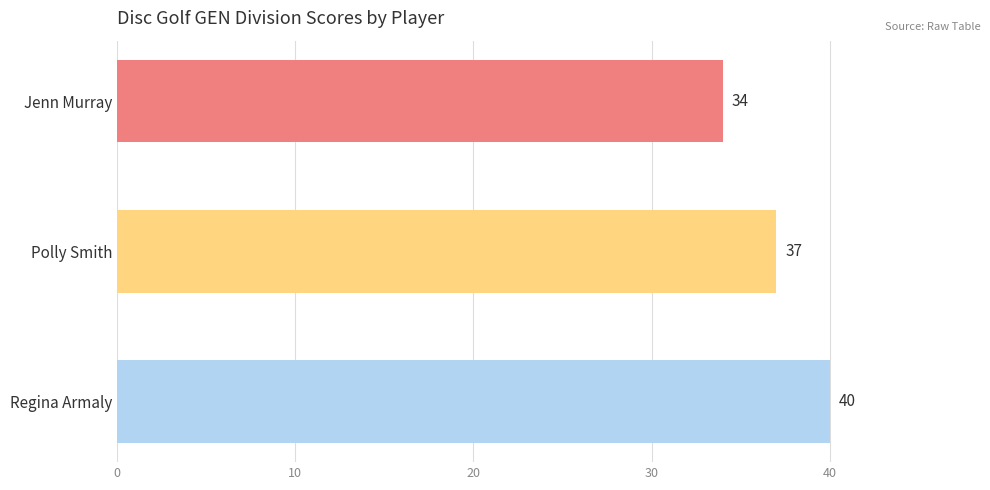

Which has a higher value, Jenn Murray or Regina Armaly?

Regina Armaly